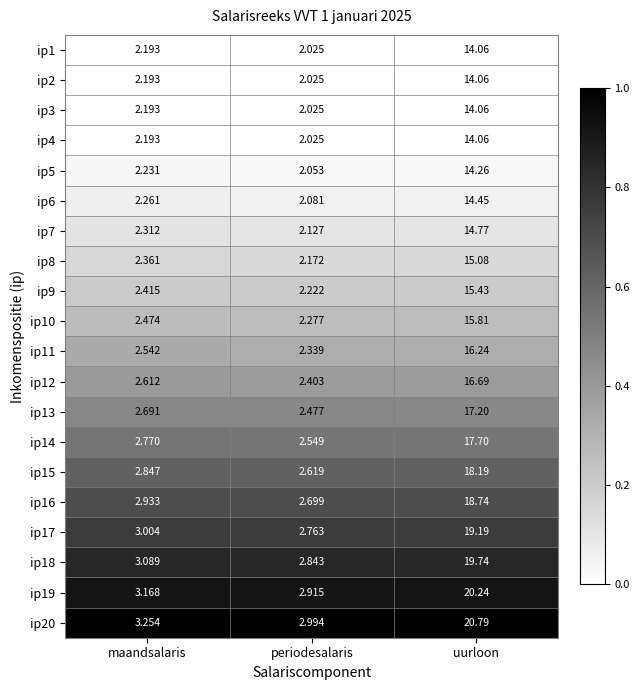

Where is ip15 nearest to the value 10?

maandsalaris